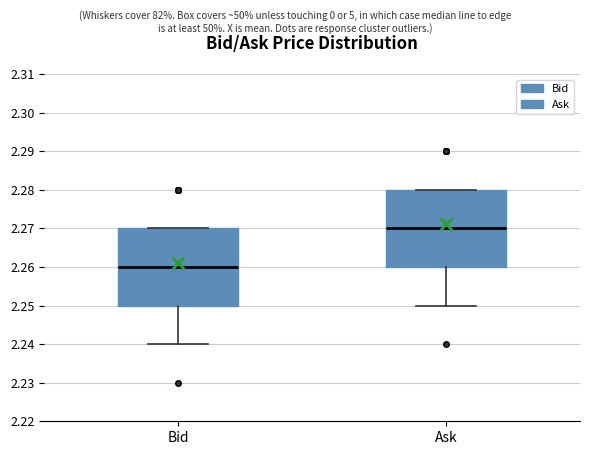

Which box has the highest median line?

Ask